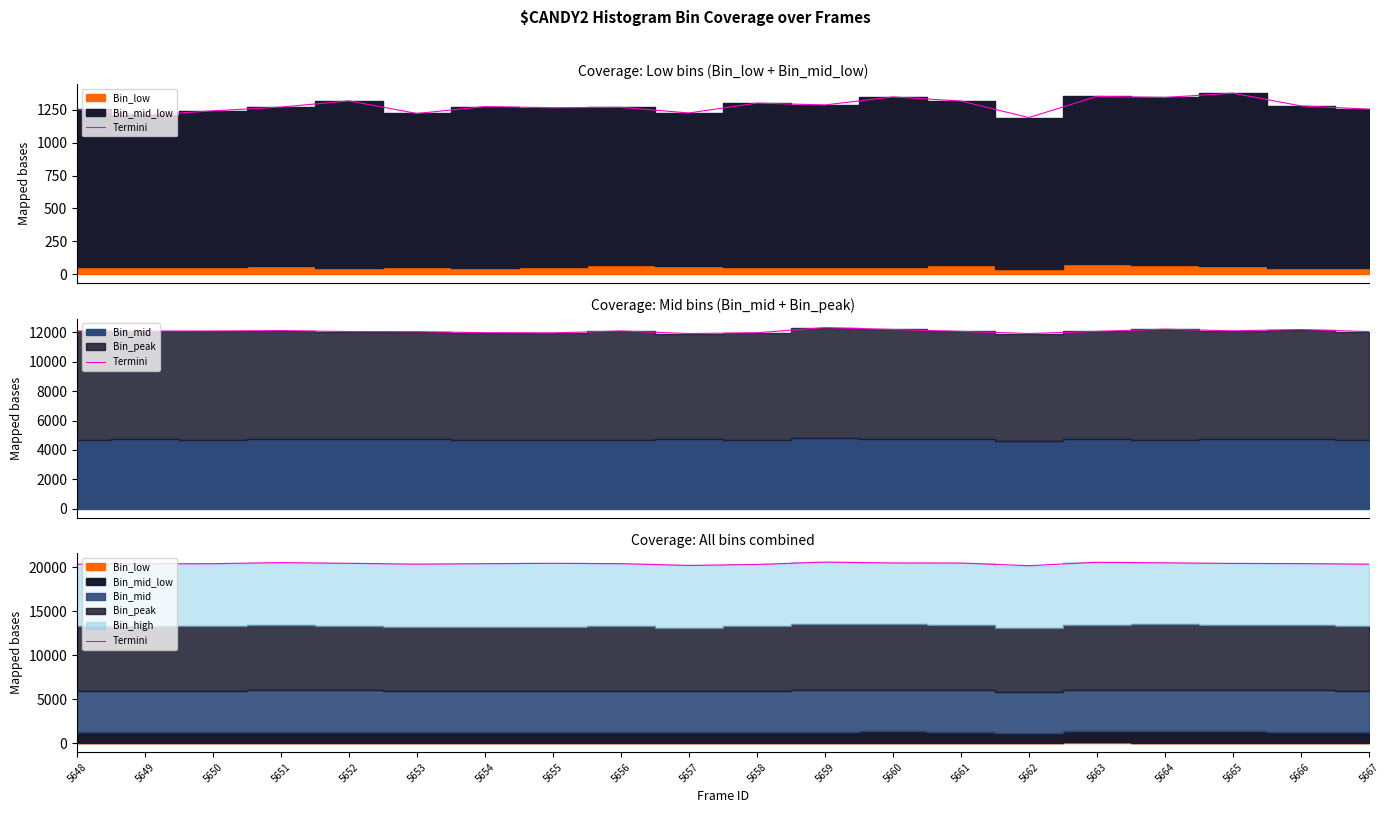

Is it true that the value at 5648 is 20366?

True